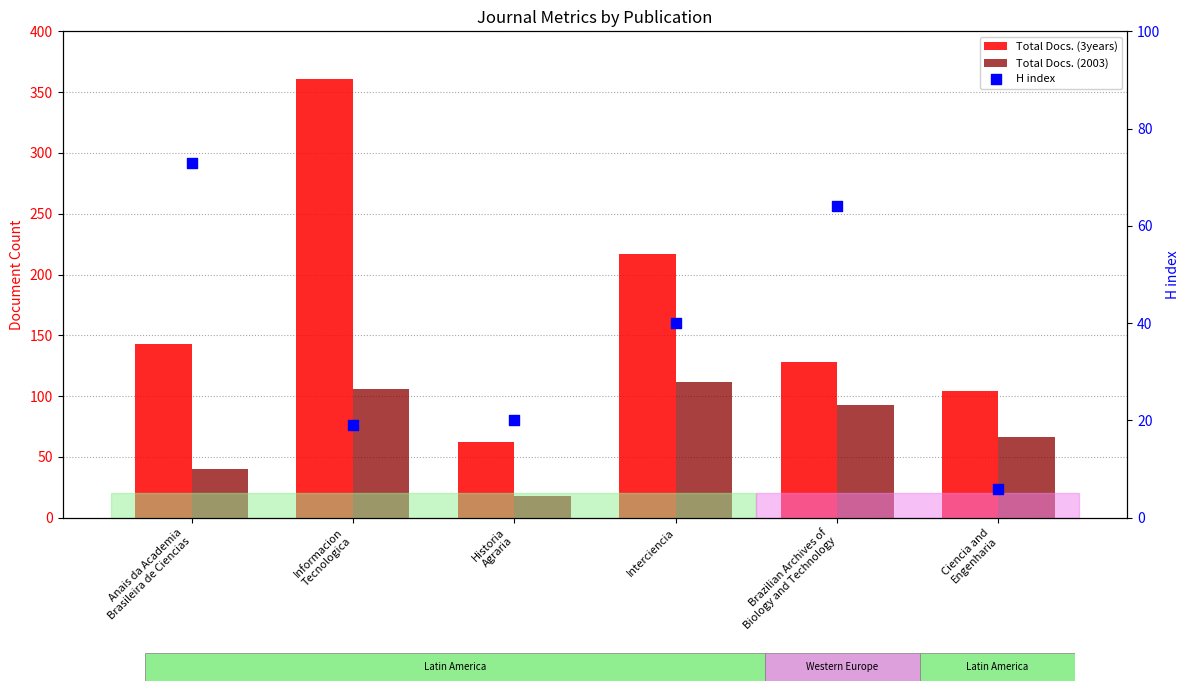

At which category is the sum across all series the highest?

Informacion
Tecnologica